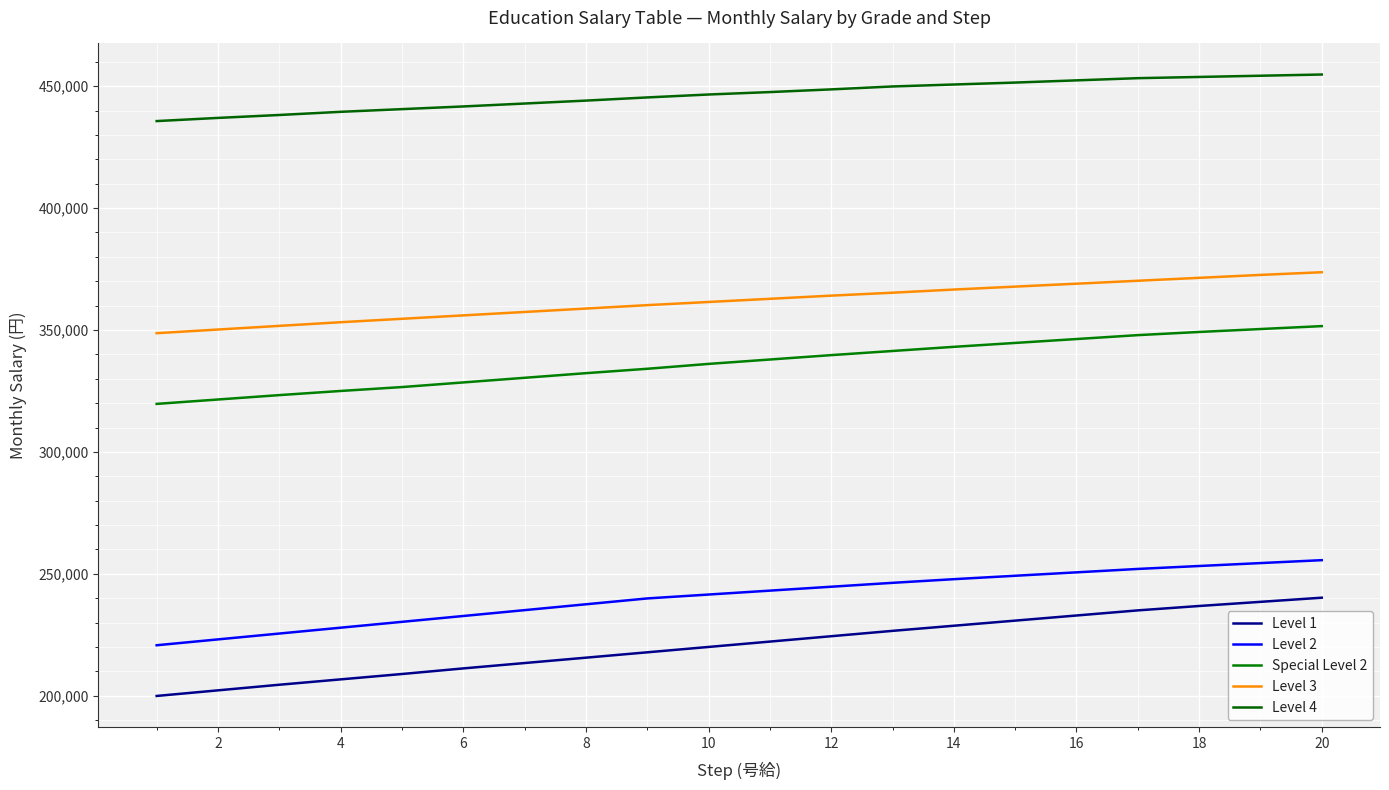

True or false: Level 2 has more than 2 interior local peaks.

False